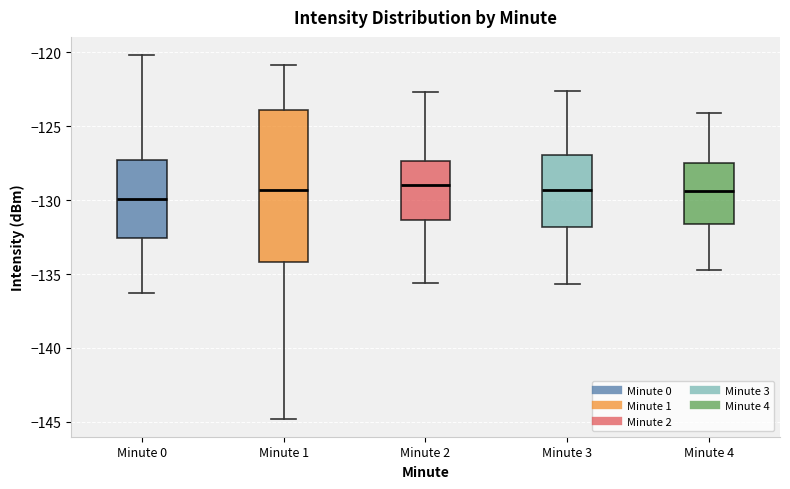

Comparing the boxes themselves (not the whiskers), which one is the tallest?

Minute 1